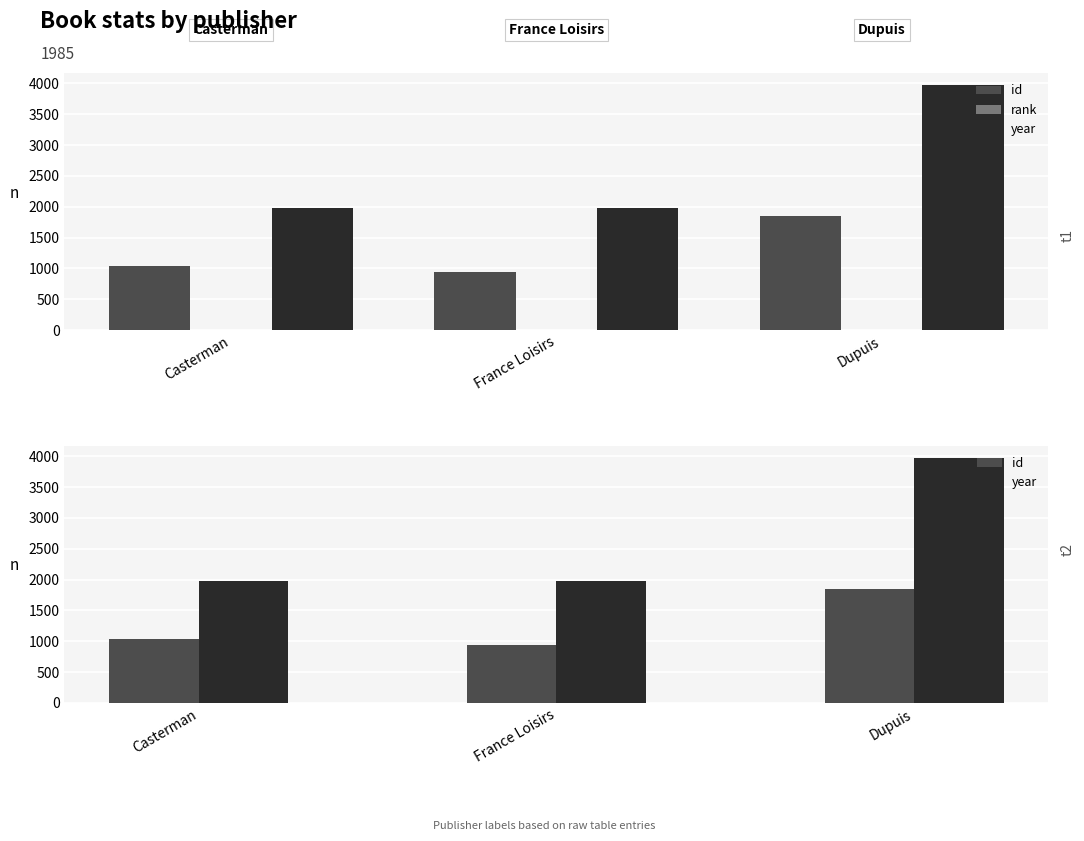

Where is id nearest to the value 1400?

Casterman